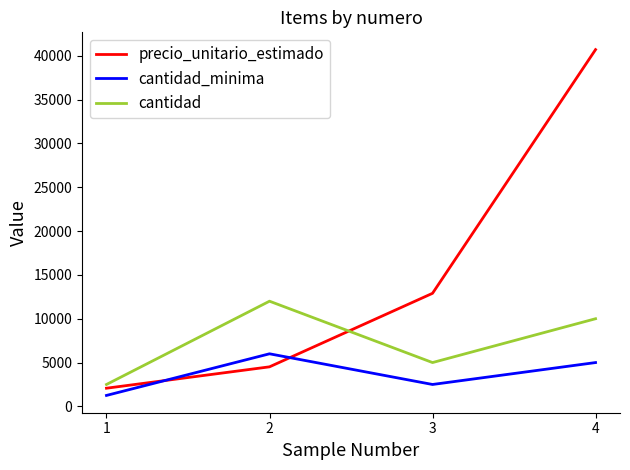

What is the difference between the maximum and minimum values in the cantidad series?

9500